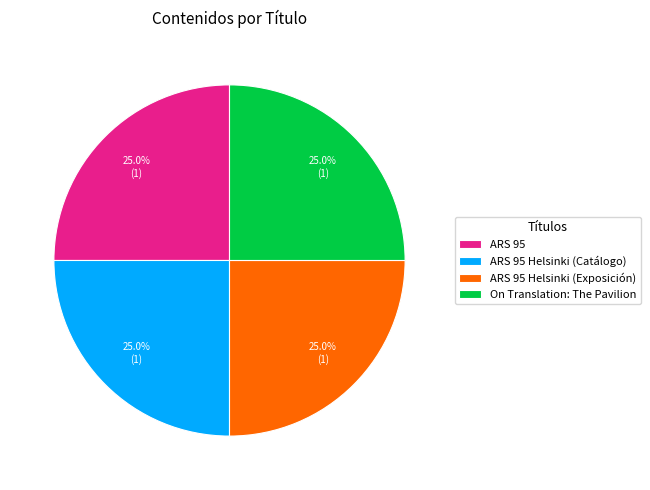

How many segments does this pie chart have?

4